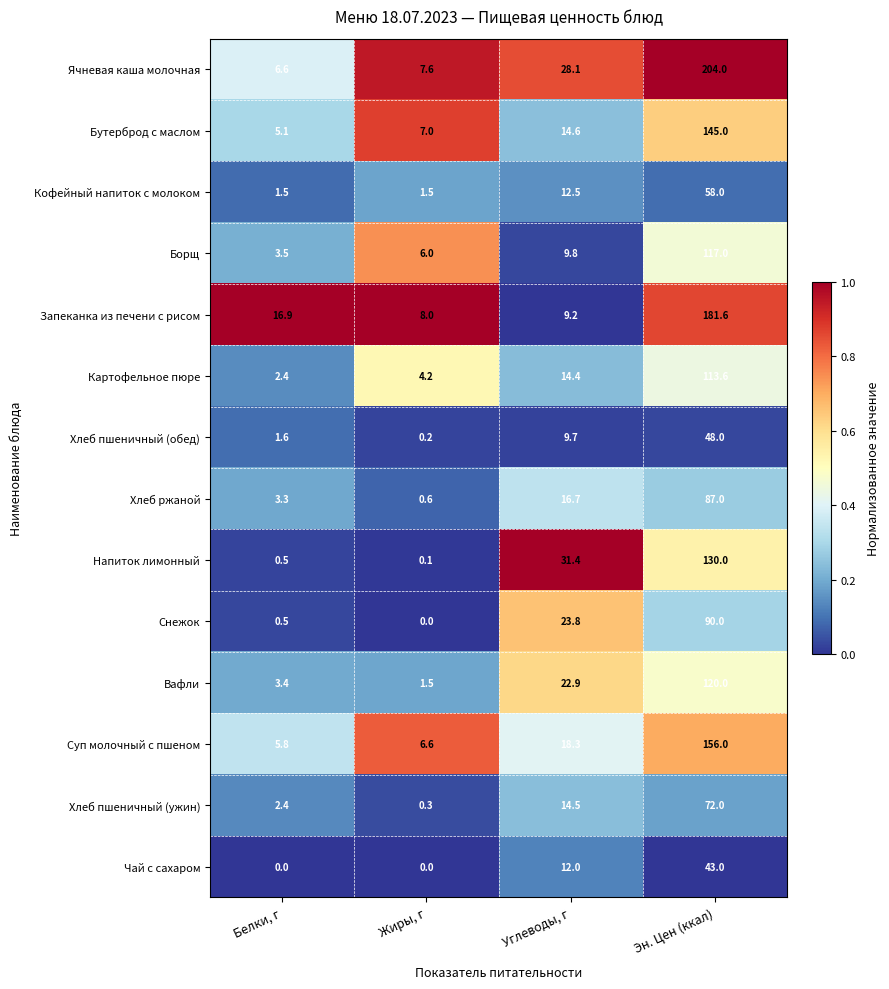

What is the difference between the Напиток лимонный values at Белки, г and Жиры, г?

0.4